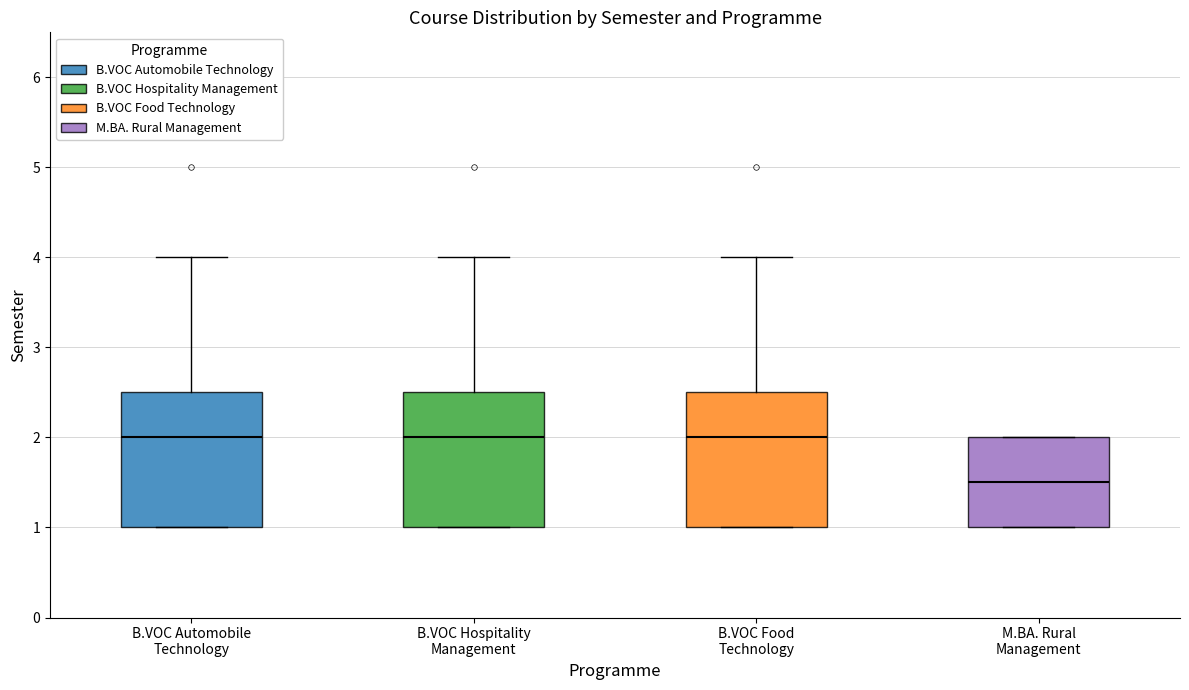

Where does the upper whisker of the box for B.VOC Hospitality Management end on the y-axis? The values are not printed on the chart, so give them approximately, as read against the axis.

4.0